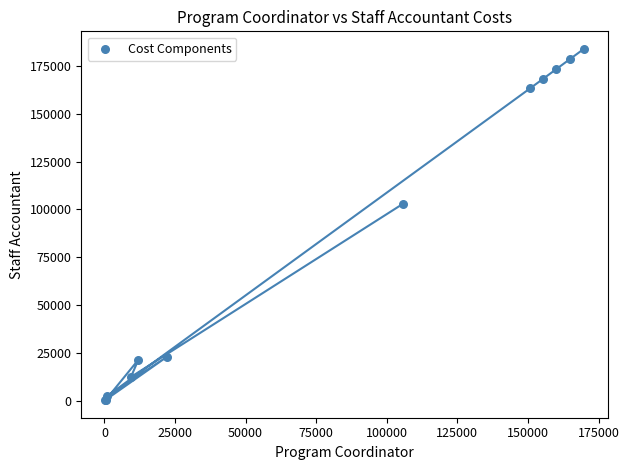

What Y value in the scatter plot is closest to 92101?

103002.0